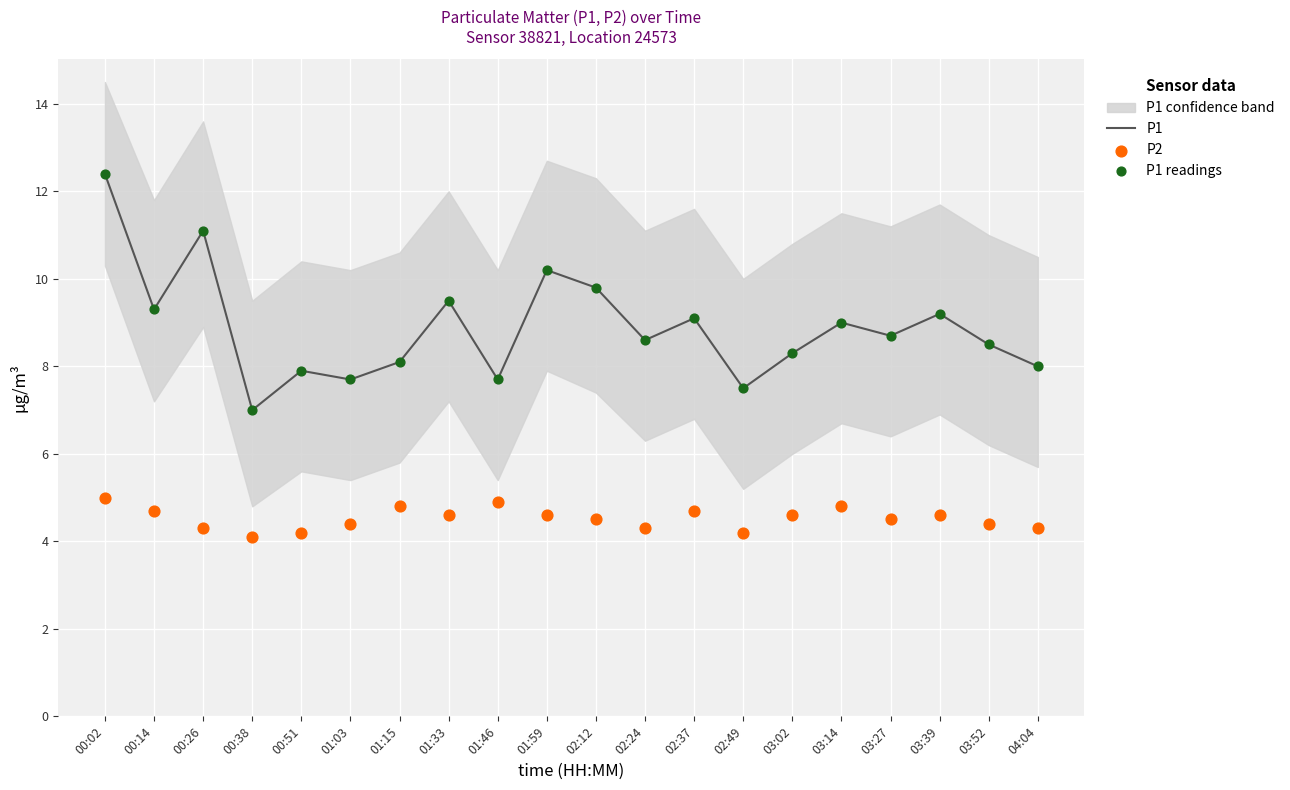

The P1 series shows 7.7 at 01:03. True or false?

True